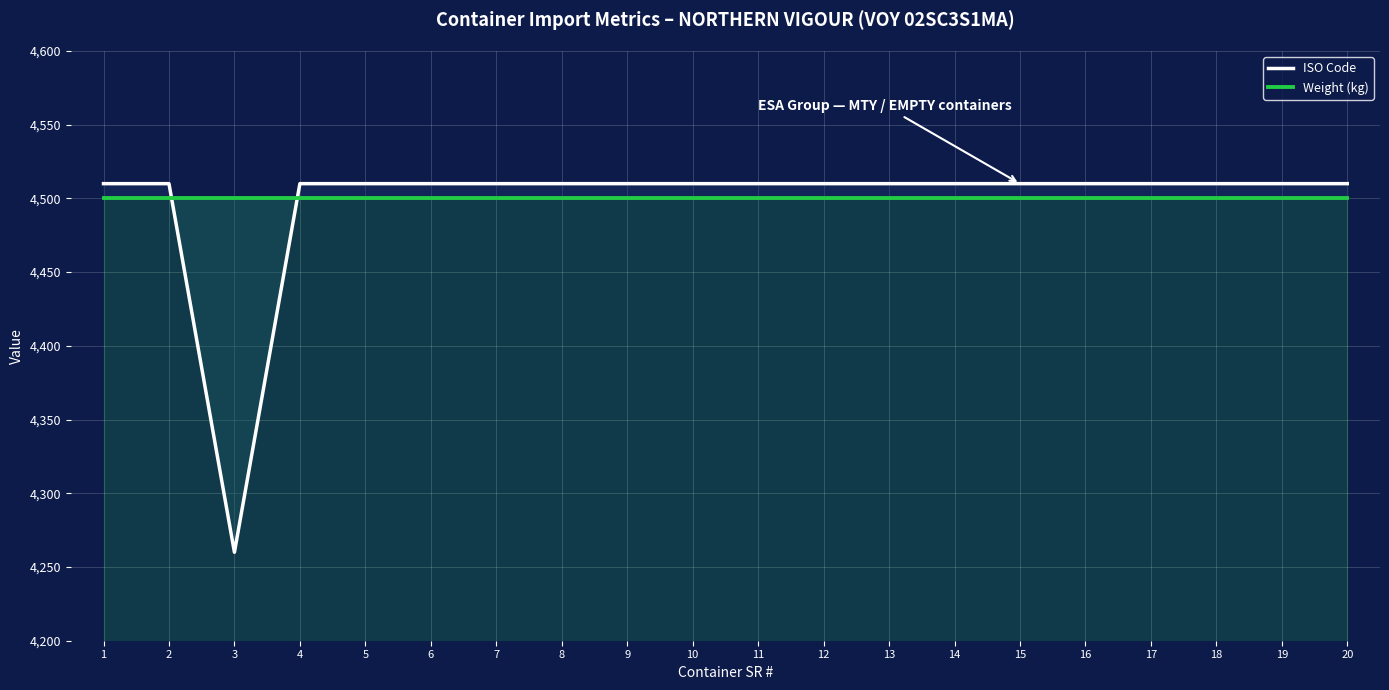

How many lines are shown in the chart?

2